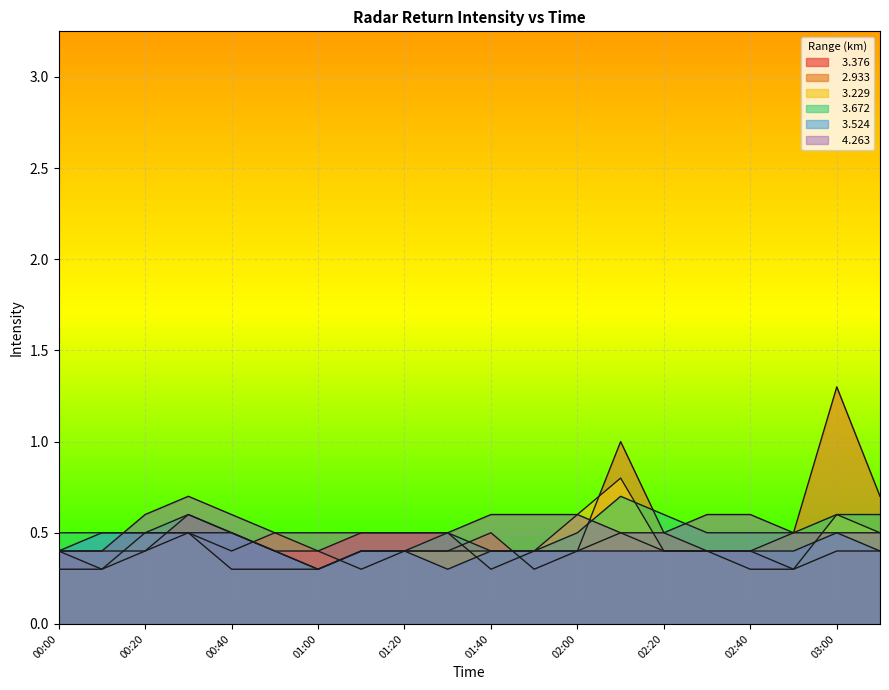

True or false:   3.672 has a value of 0.7 at 00:00.

False